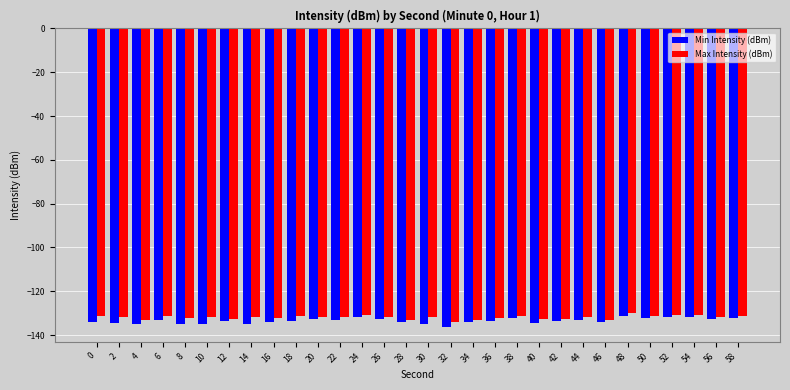

Which series has the largest range (max minus min)?

Min Intensity (dBm)